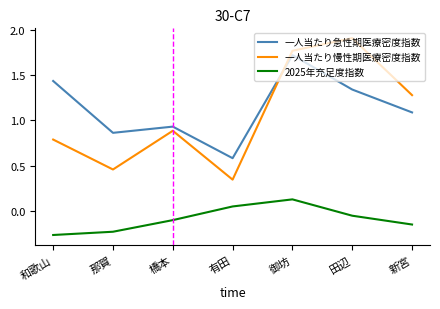

What position from the left is 橋本?

3